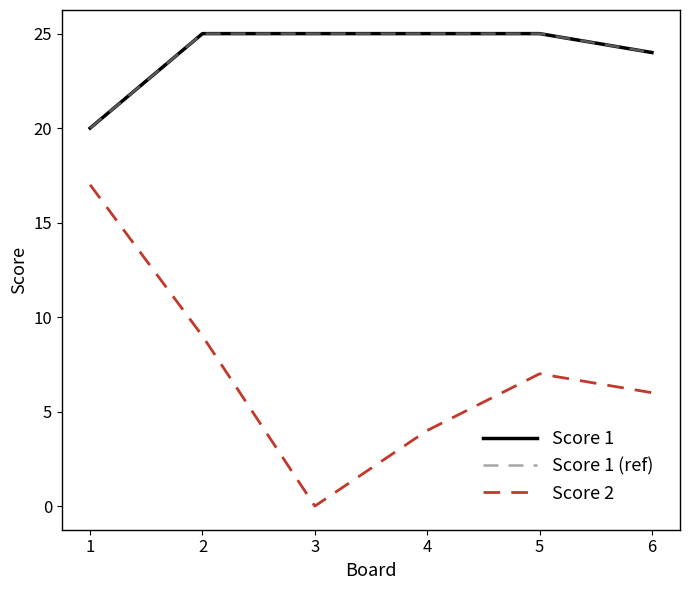

What is the value of the Score 2 point at the 6th from the left?

6